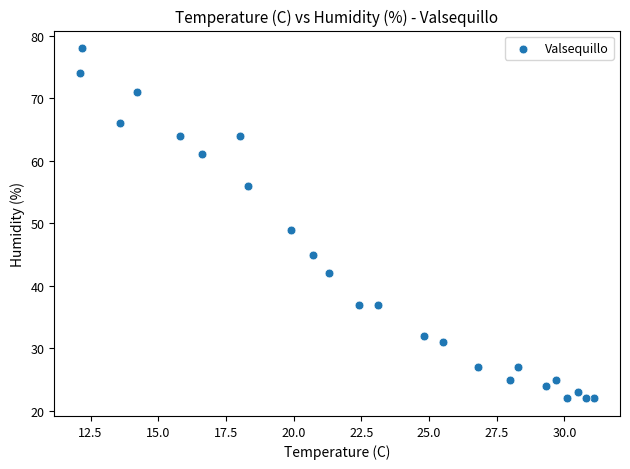

What is the range of Y values (max minus min)?

56